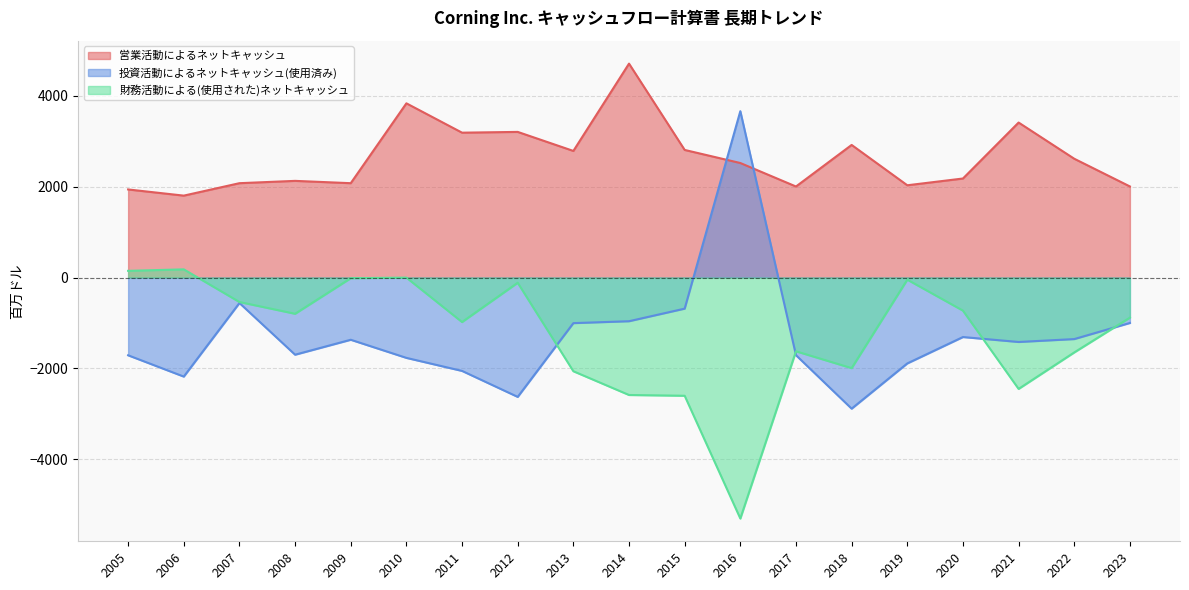

What are all the series names shown in the legend?

営業活動によるネットキャッシュ, 投資活動によるネットキャッシュ(使用済み), 財務活動による(使用された)ネットキャッシュ